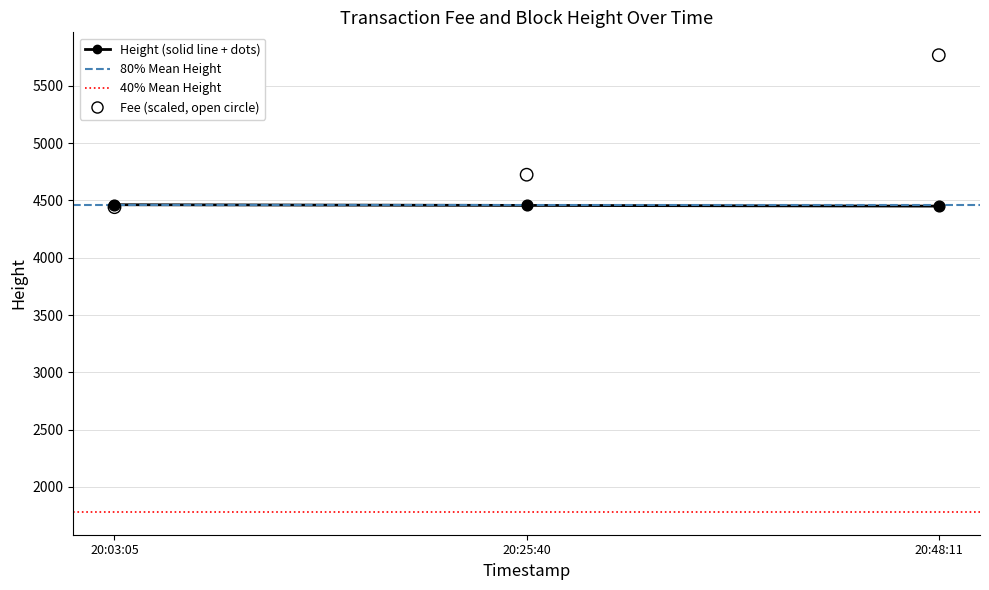

At how many categories does at least one series exceed 5553?

1